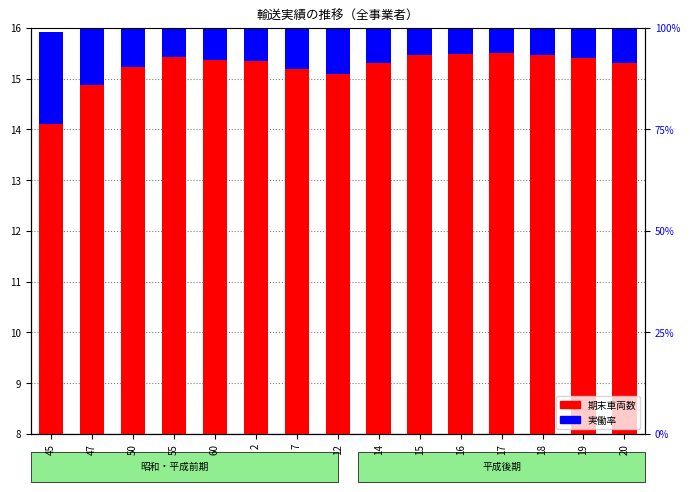

What is the sum of the 期末車両数 values at 7 and 50?

31.4